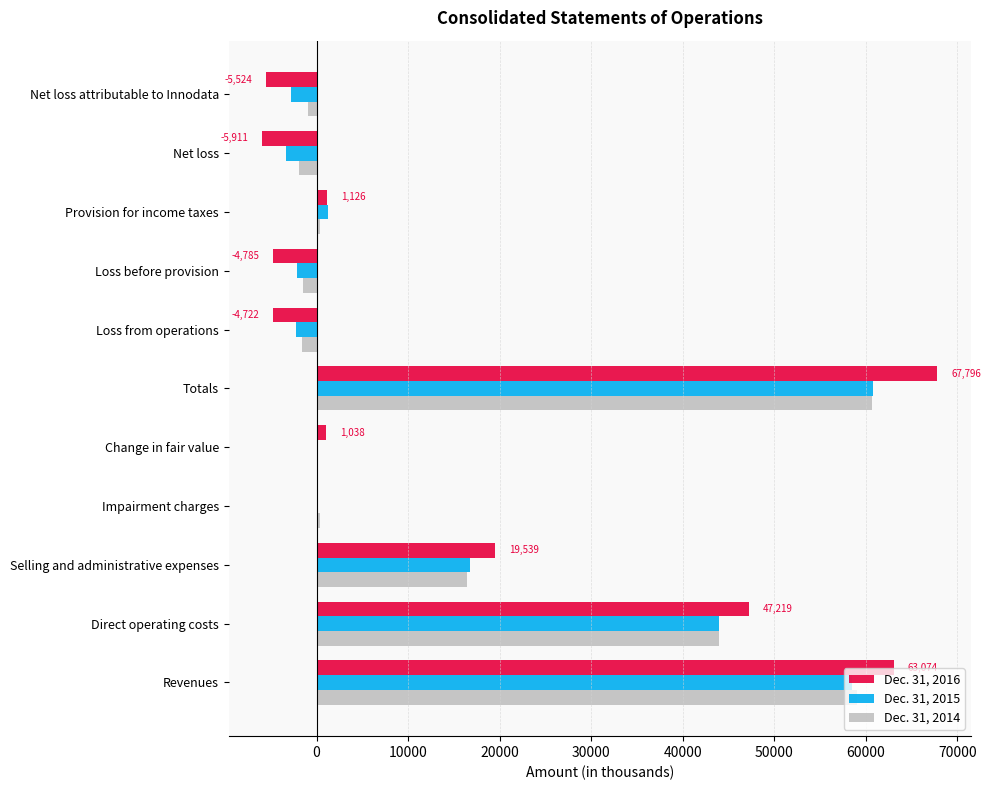

Count the number of data series in this chart.

3